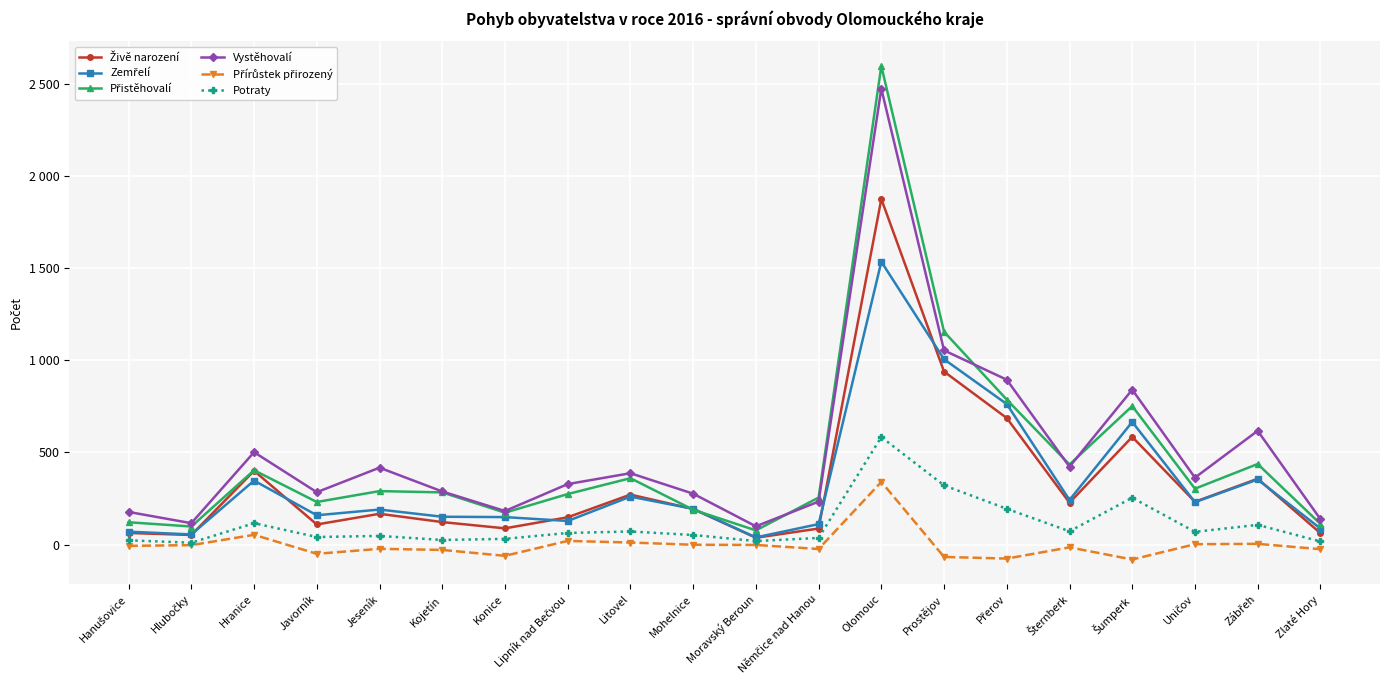

What is the sum of all Vystěhovalí values?

10087